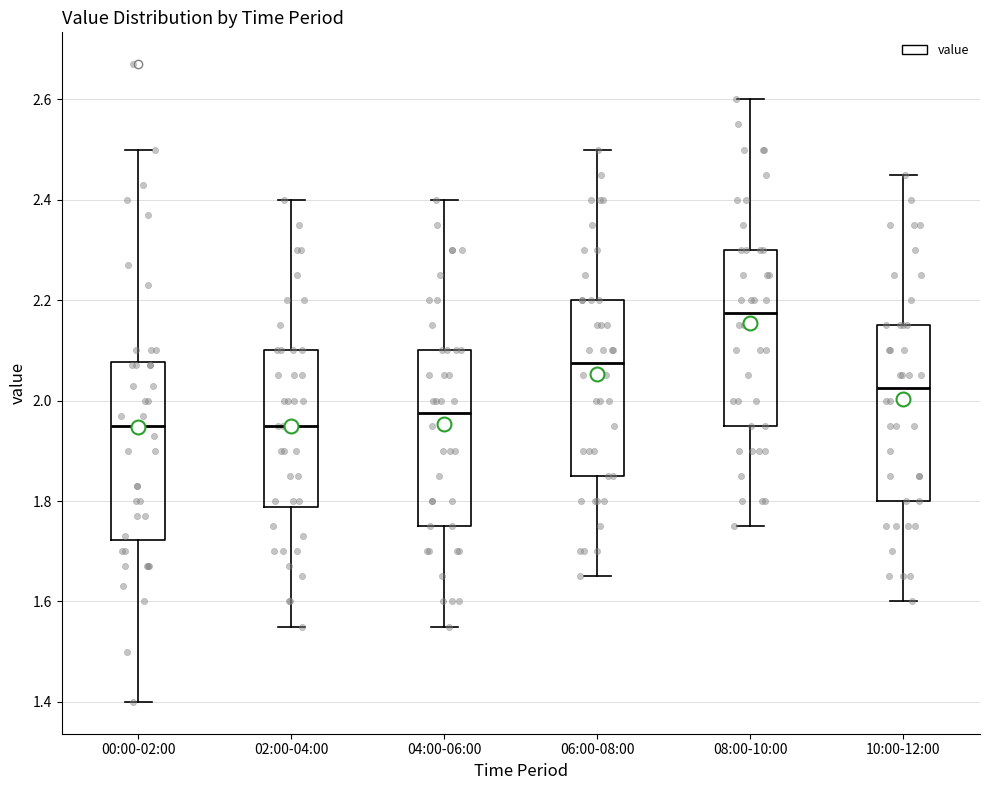

Reading left to right, read every box against the y-axis: the position of its median line, the range the box covers, and the ends of its whiskers. The values are not printed on the chart, so give them approximately, as read against the axis.

00:00-02:00: median 1.96, box 1.72 to 2.08, whiskers 1.40 to 2.50
02:00-04:00: median 1.96, box 1.78 to 2.10, whiskers 1.56 to 2.40
04:00-06:00: median 1.98, box 1.76 to 2.10, whiskers 1.56 to 2.40
06:00-08:00: median 2.08, box 1.86 to 2.20, whiskers 1.66 to 2.50
08:00-10:00: median 2.18, box 1.96 to 2.30, whiskers 1.76 to 2.60
10:00-12:00: median 2.02, box 1.80 to 2.16, whiskers 1.60 to 2.46